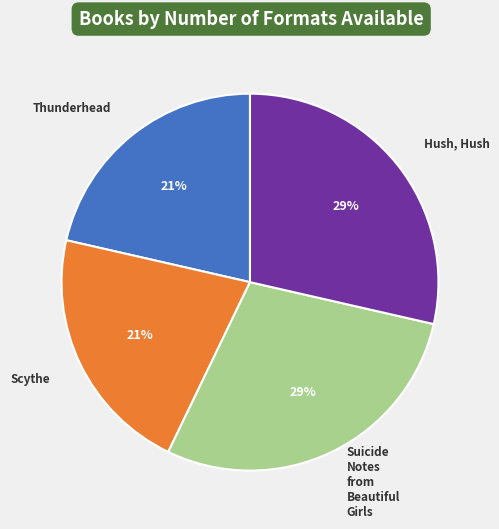

To the nearest percent, what is the average slice percentage?

25%